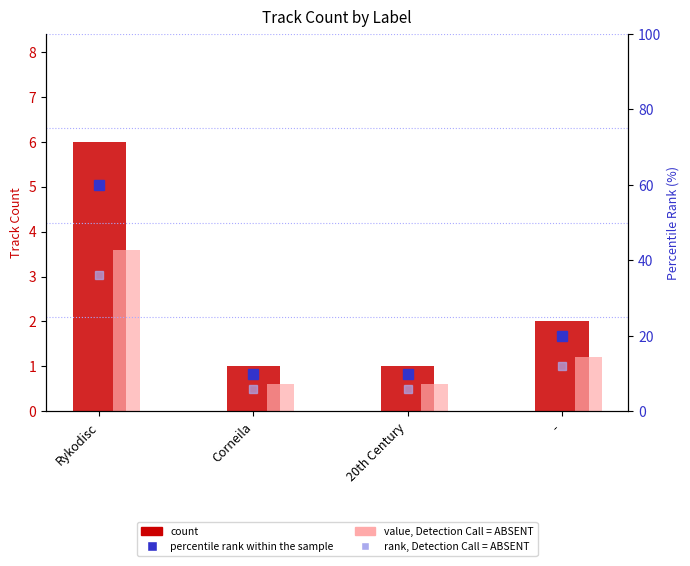

Between Corneila and -, which is larger?

-